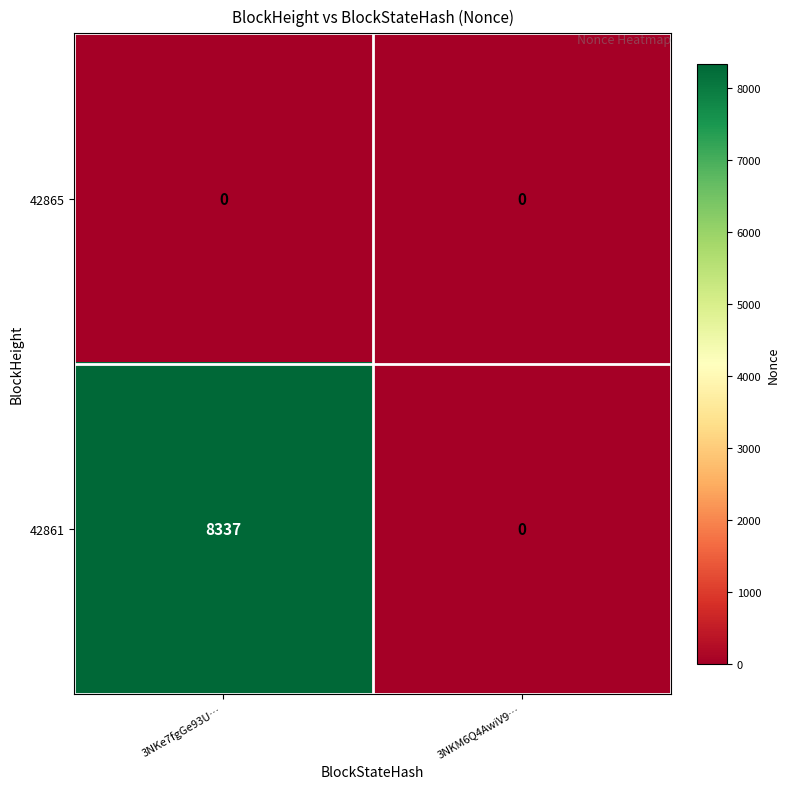

Which category has the highest value across all series?

3NKe7fgGe93U…